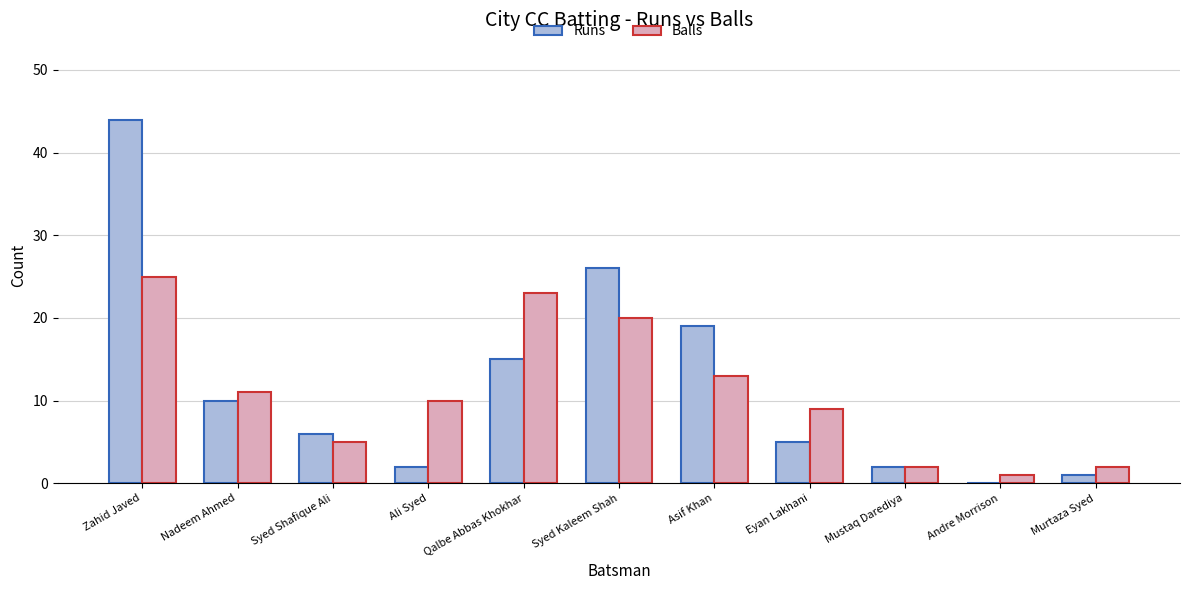

True or false: Balls has a value of 13 at Asif Khan.

True